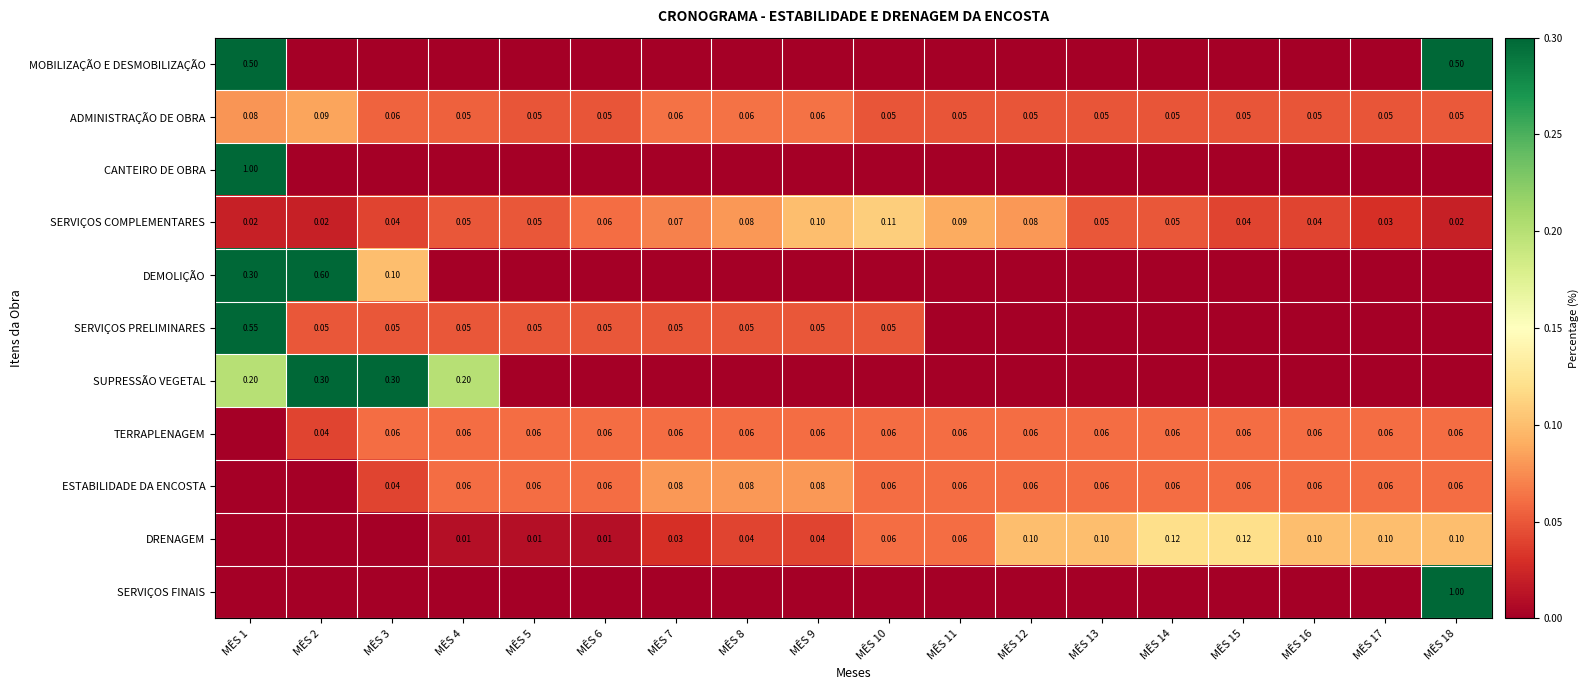

Is the value of ESTABILIDADE DA ENCOSTA at MÊS 10 greater than the value of SERVIÇOS COMPLEMENTARES at MÊS 14?

Yes